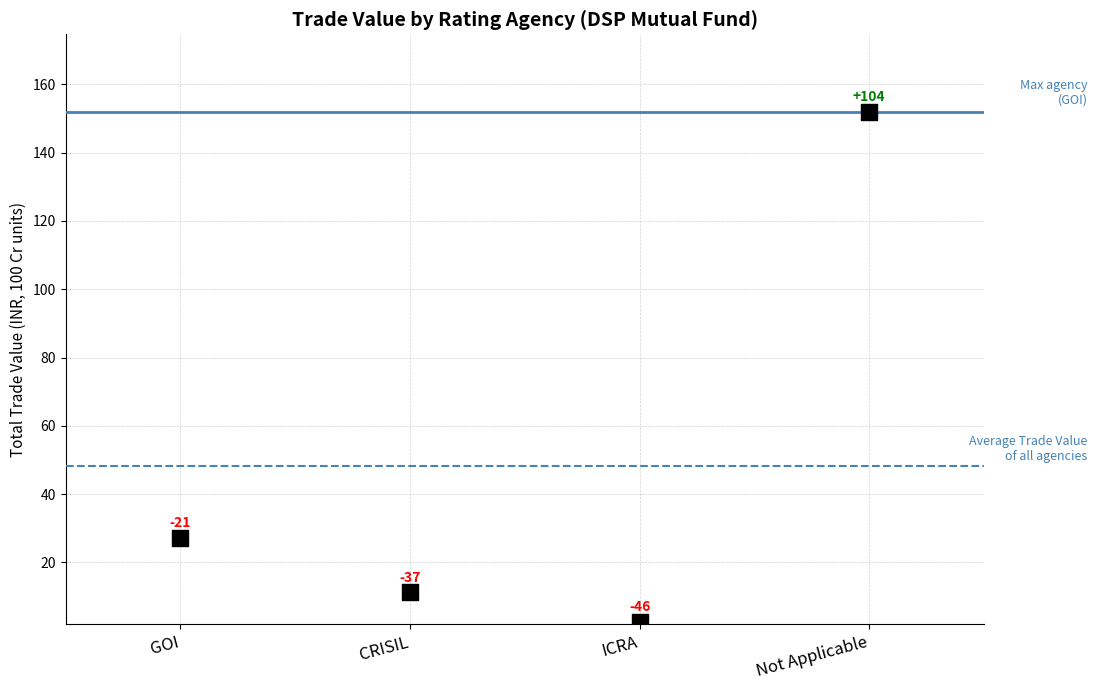

What Y value in the scatter plot is closest to 77?

27.1